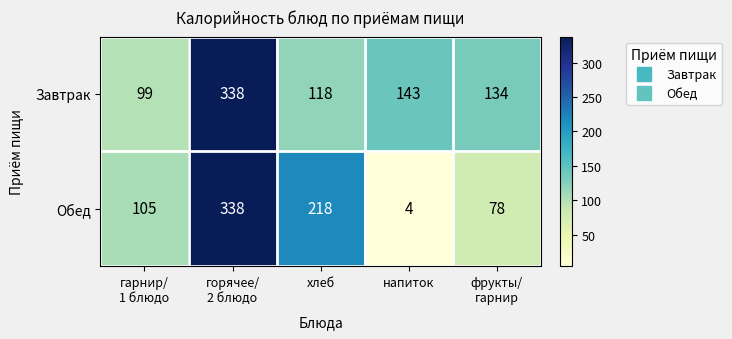

What is the sum of the Обед values at хлеб and напиток?

222